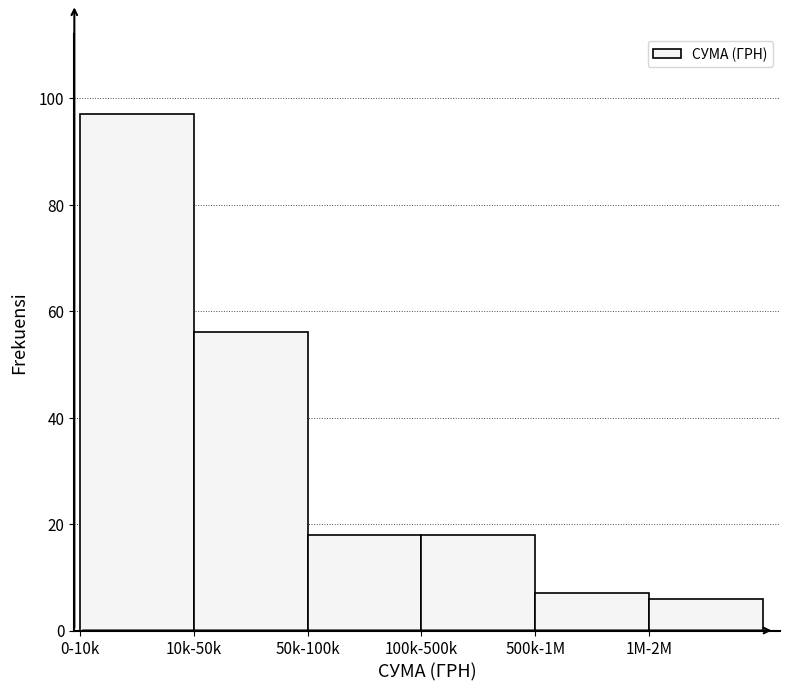

Reading left to right, transcribe all the data shown in this chart.

0-10k=97	10k-50k=56	50k-100k=18	100k-500k=18	500k-1M=7	1M-2M=6